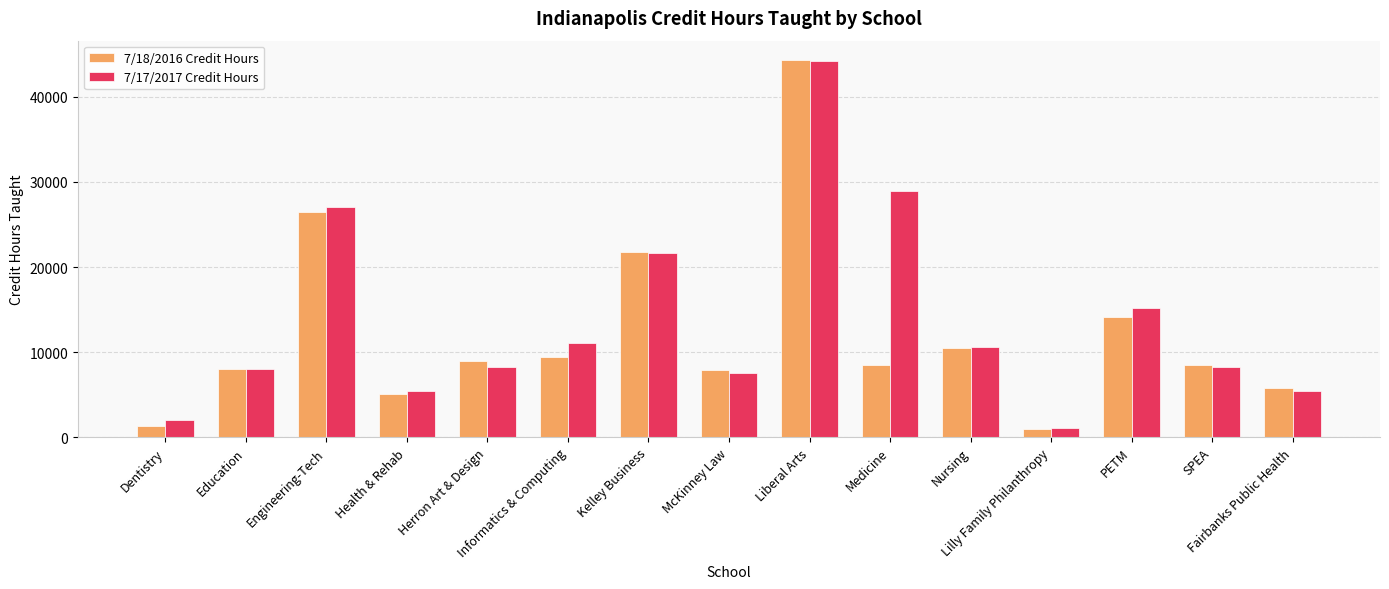

Which series has the widest spread of values?

7/18/2016 Credit Hours